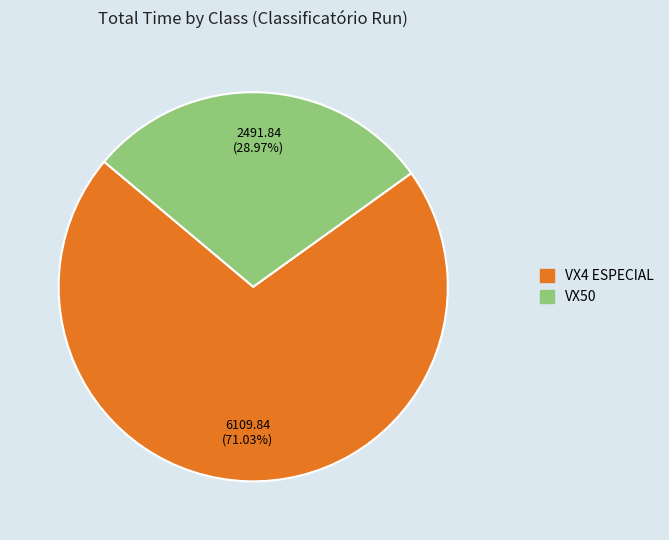

Does any single category account for the majority?

Yes